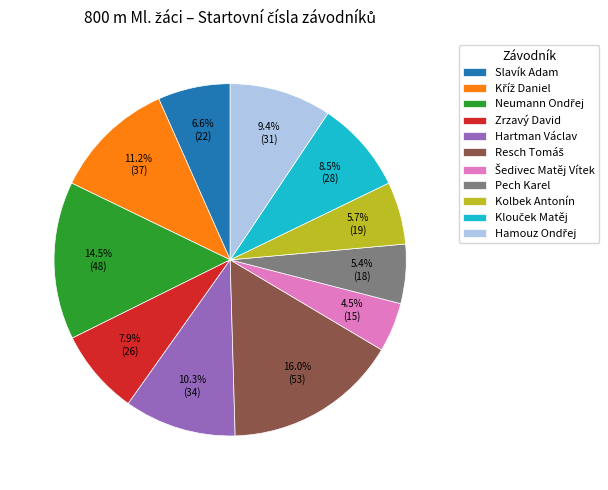

What percentage is NOT represented by Slavík Adam?

93.4%